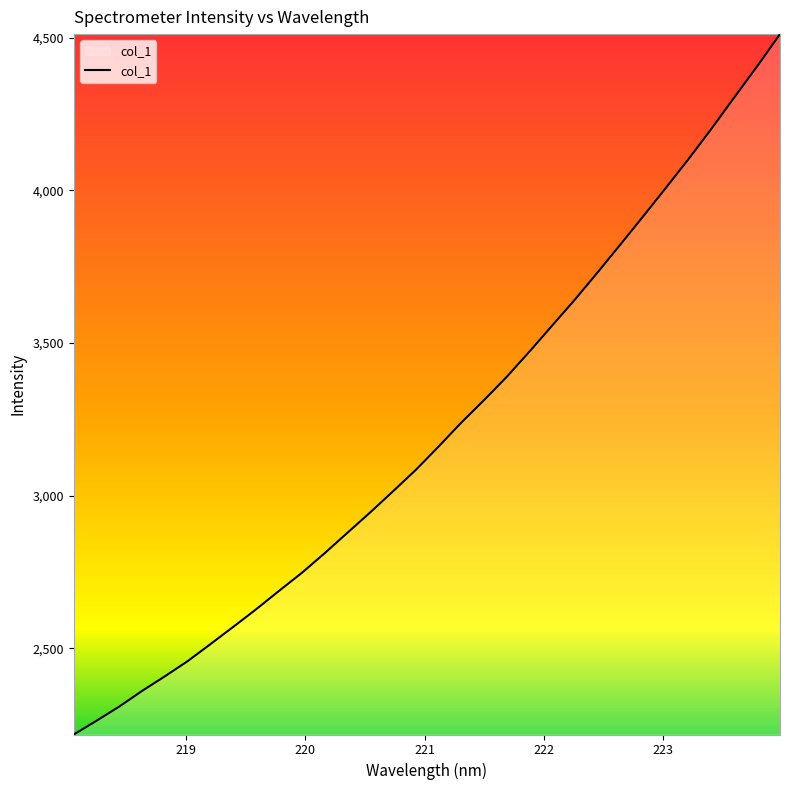

What is the smallest value displayed?

2217.5